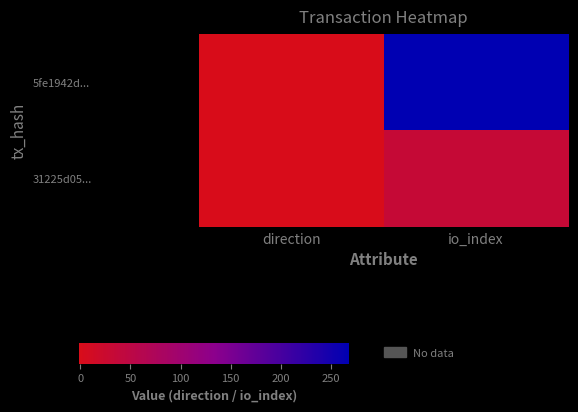

At how many categories does at least one series exceed 243?

1